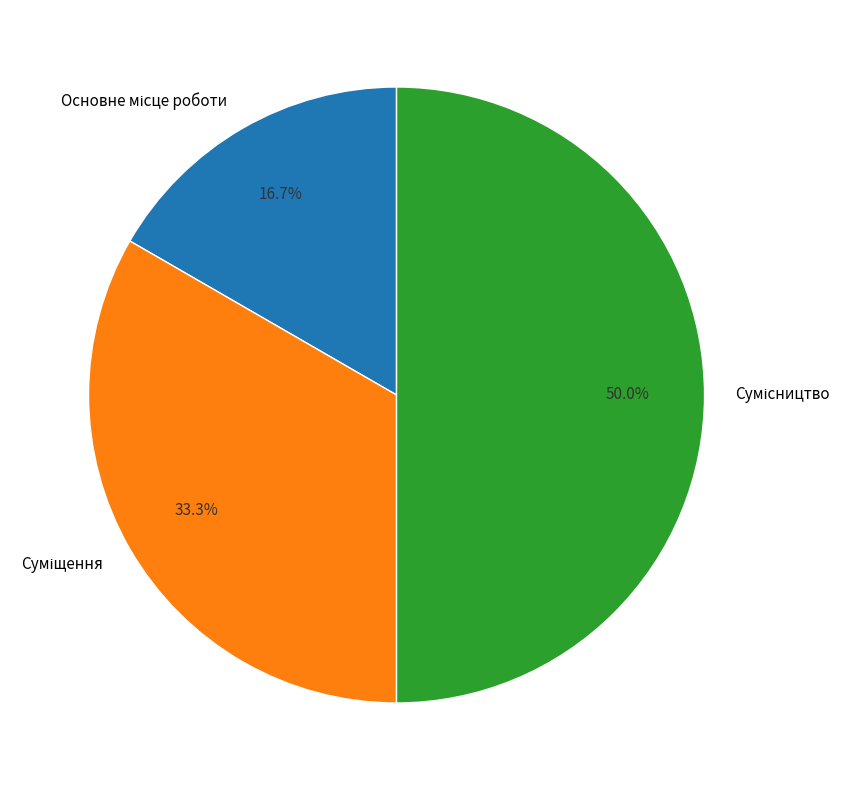

To the nearest percent, what is the difference between the largest and smallest slice percentages?

33%